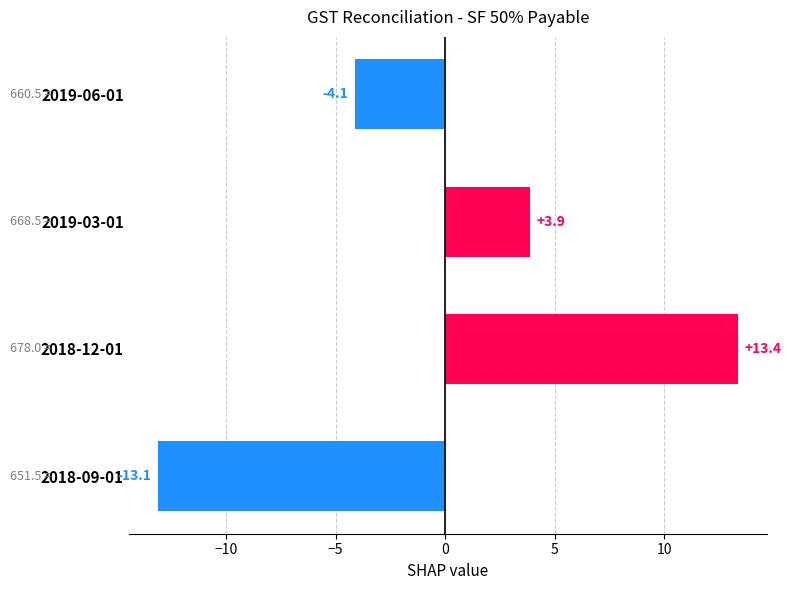

How many bars are there in total?

4